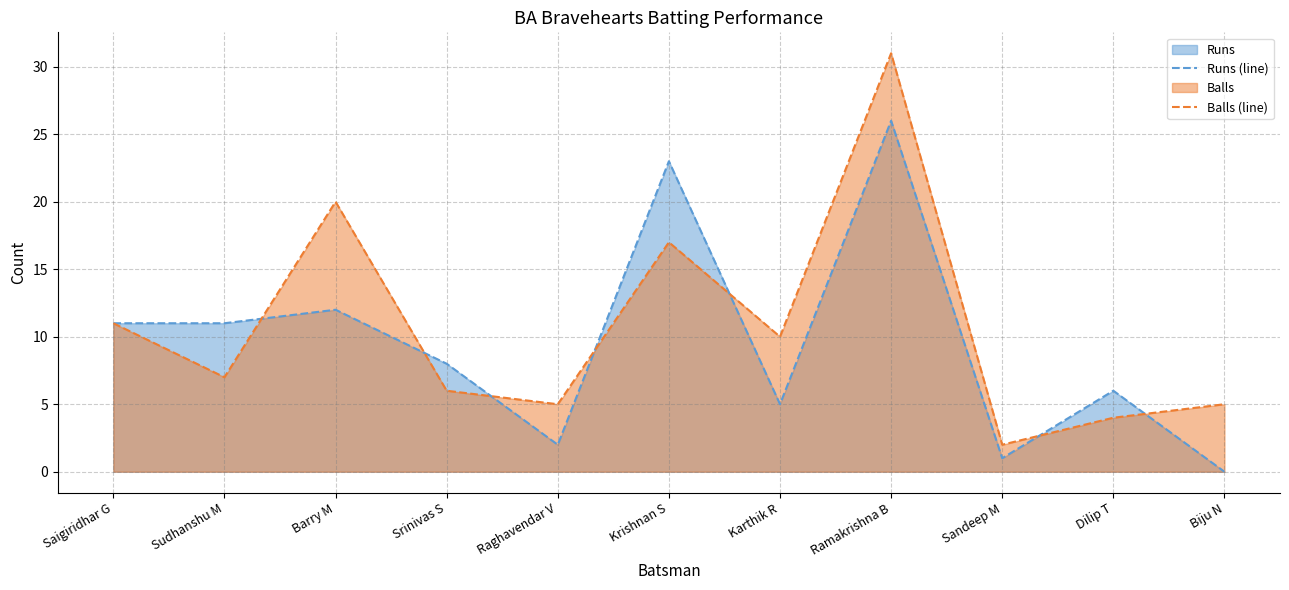

Which series has the largest range (max minus min)?

Balls (line)